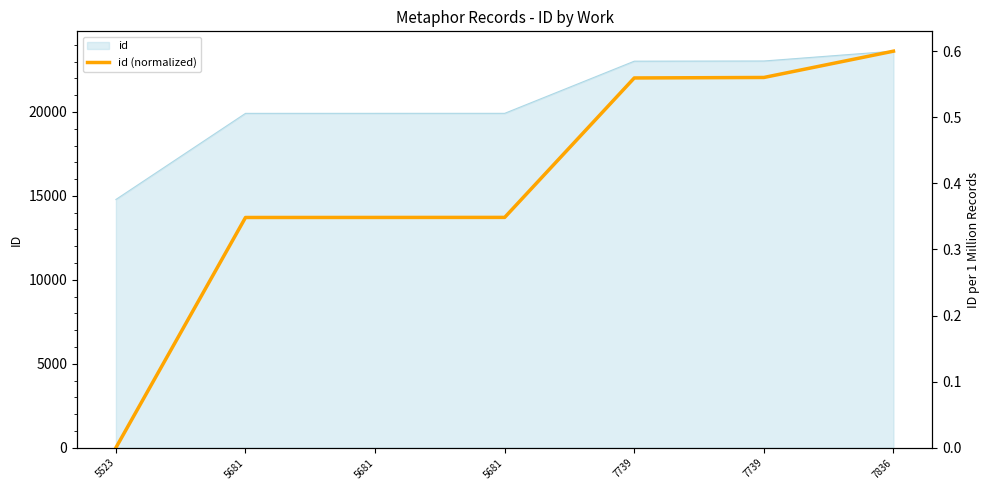

What is the value of the 7th point from the left?

0.6